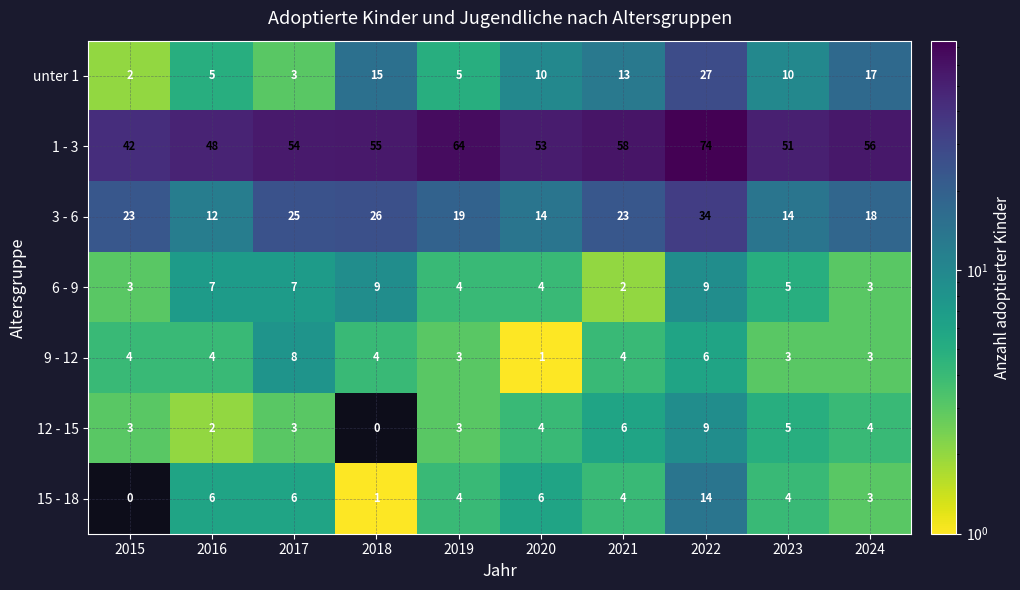

What is the greatest value displayed?

74